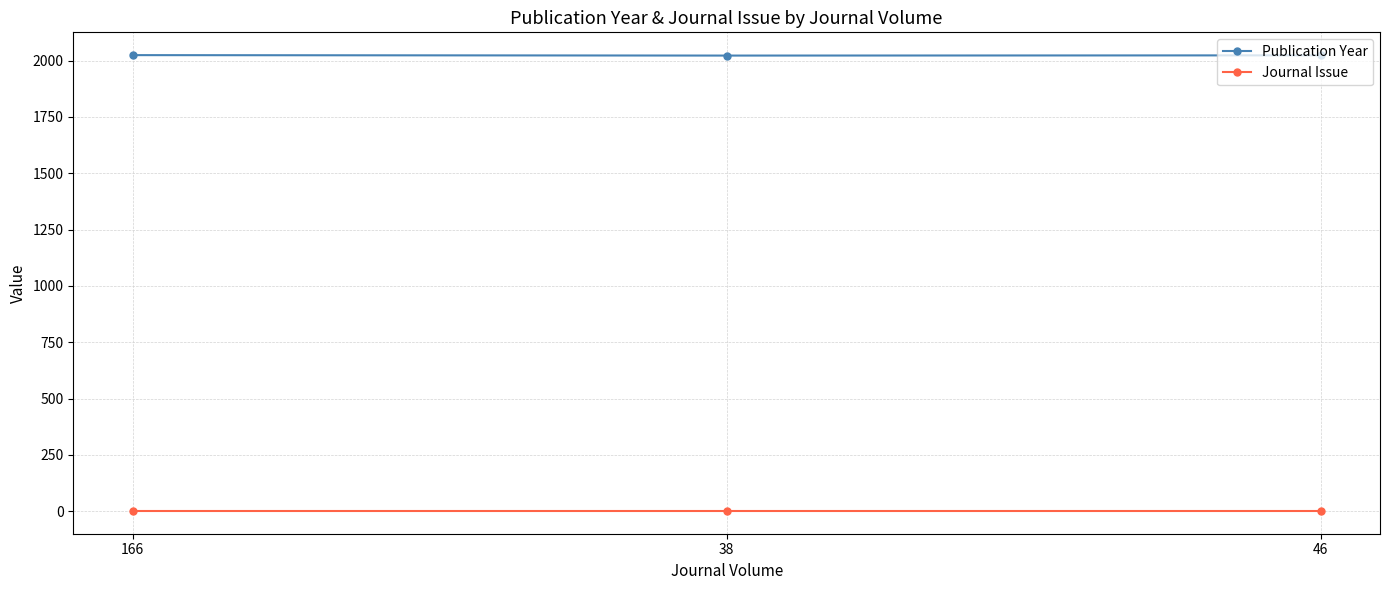

Rank the series by their average value, from lowest to highest.

Journal Issue, Publication Year